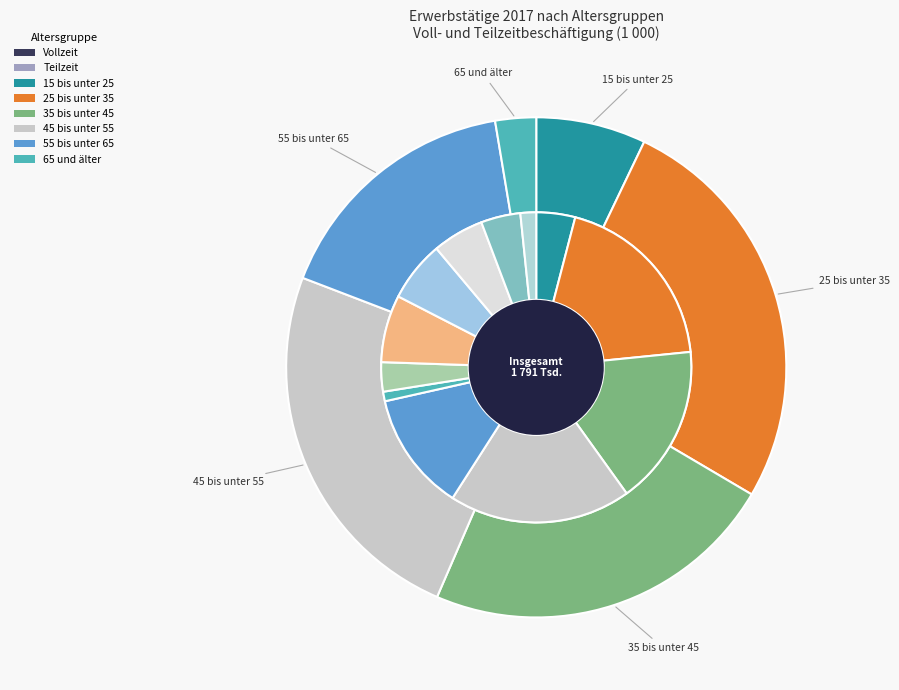

Which slice is the largest?

25 bis unter 35